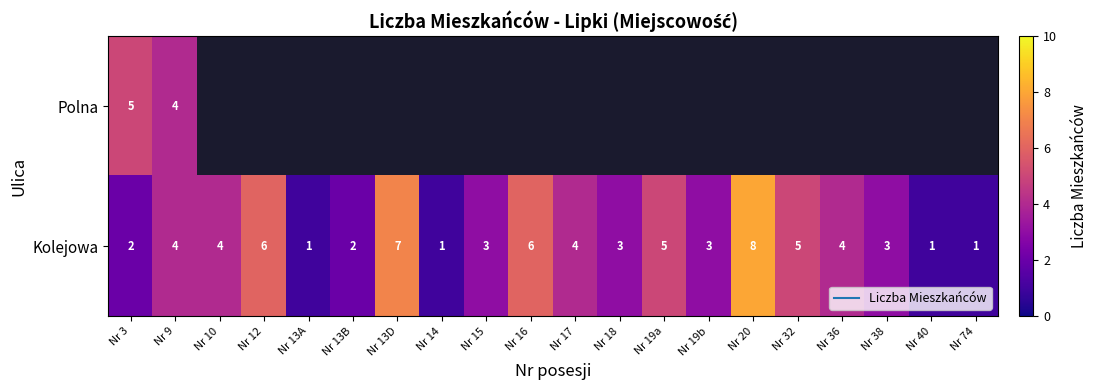

Which category has the highest value in the Polna series?

Nr 3